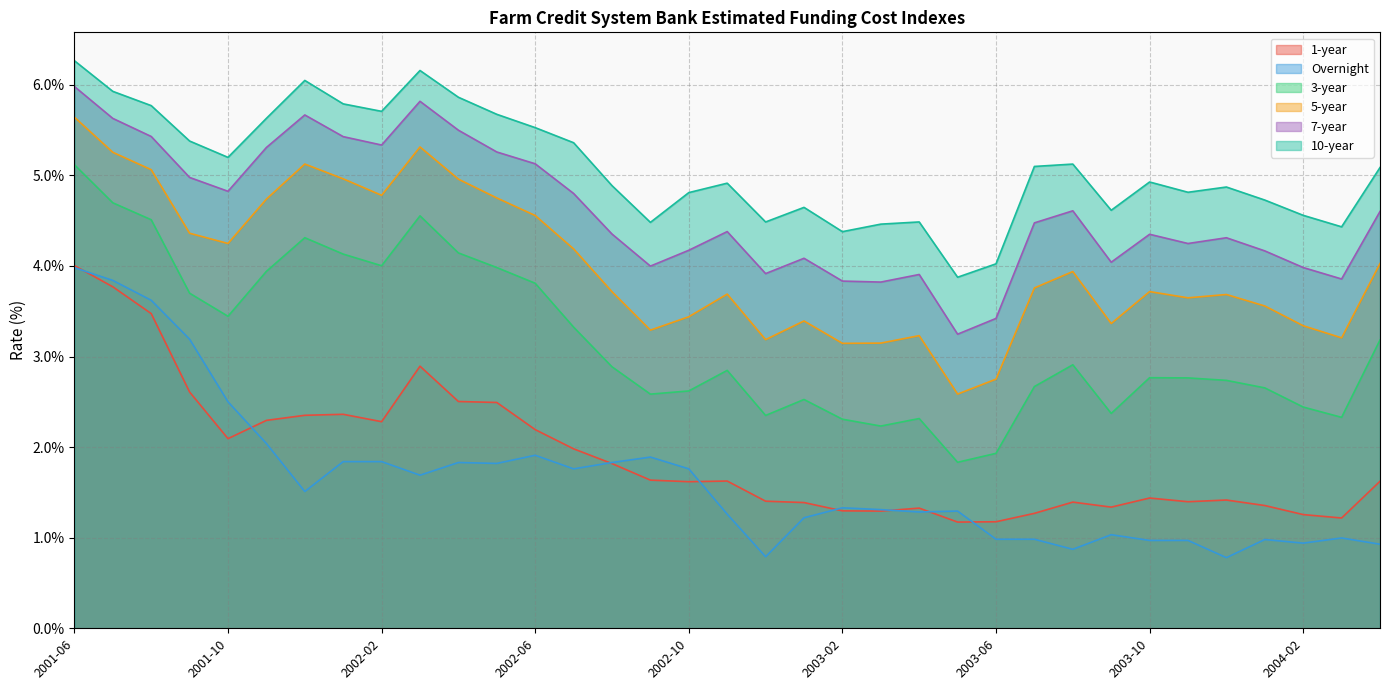

True or false: 7-year has more than 1 interior local peaks.

True